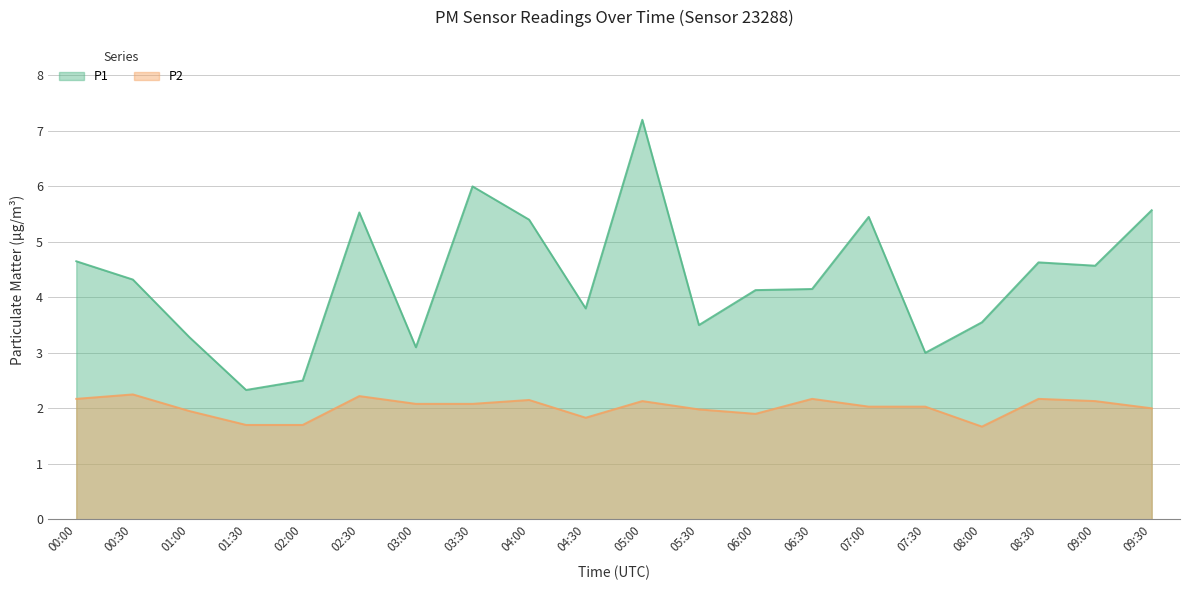

In P2, how many points are higher than both neighbors (excluding endpoints)?

6